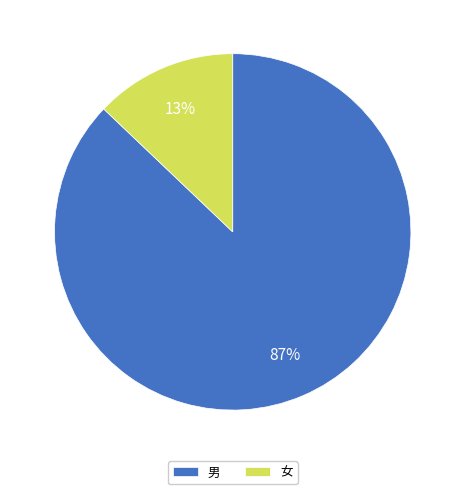

How many slices are in this pie chart?

2